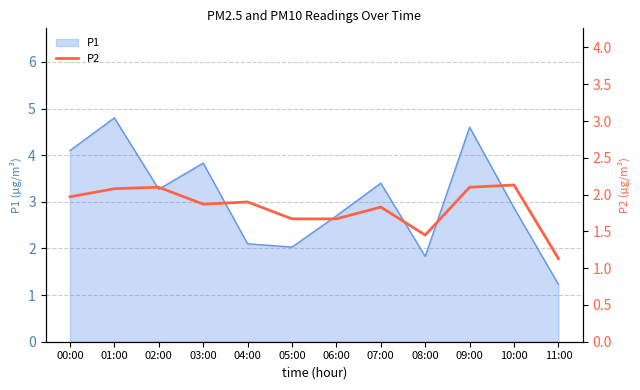

How many lines are shown in the chart?

1